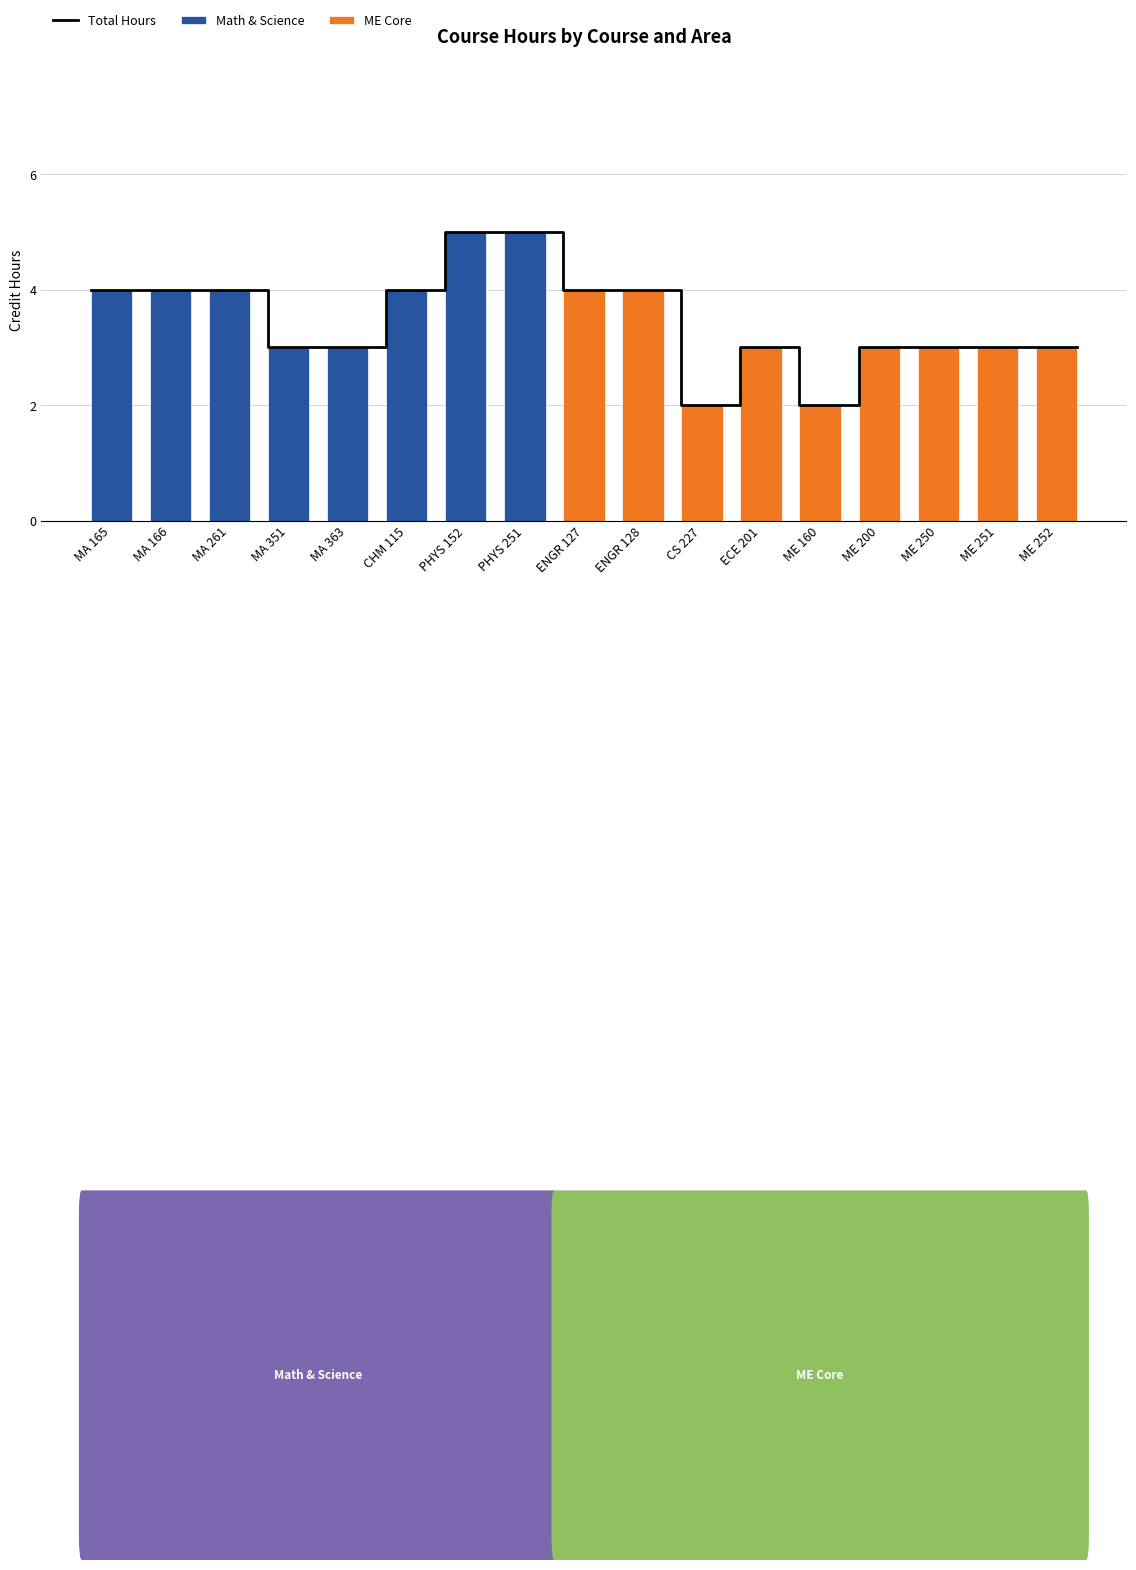

Reading left to right, list all the values displayed in this chart.

Math & Science: 4	4	4	3	3	4	5	5	0	0	0	0	0	0	0	0	0
ME Core: 0	0	0	0	0	0	0	0	4	4	2	3	2	3	3	3	3